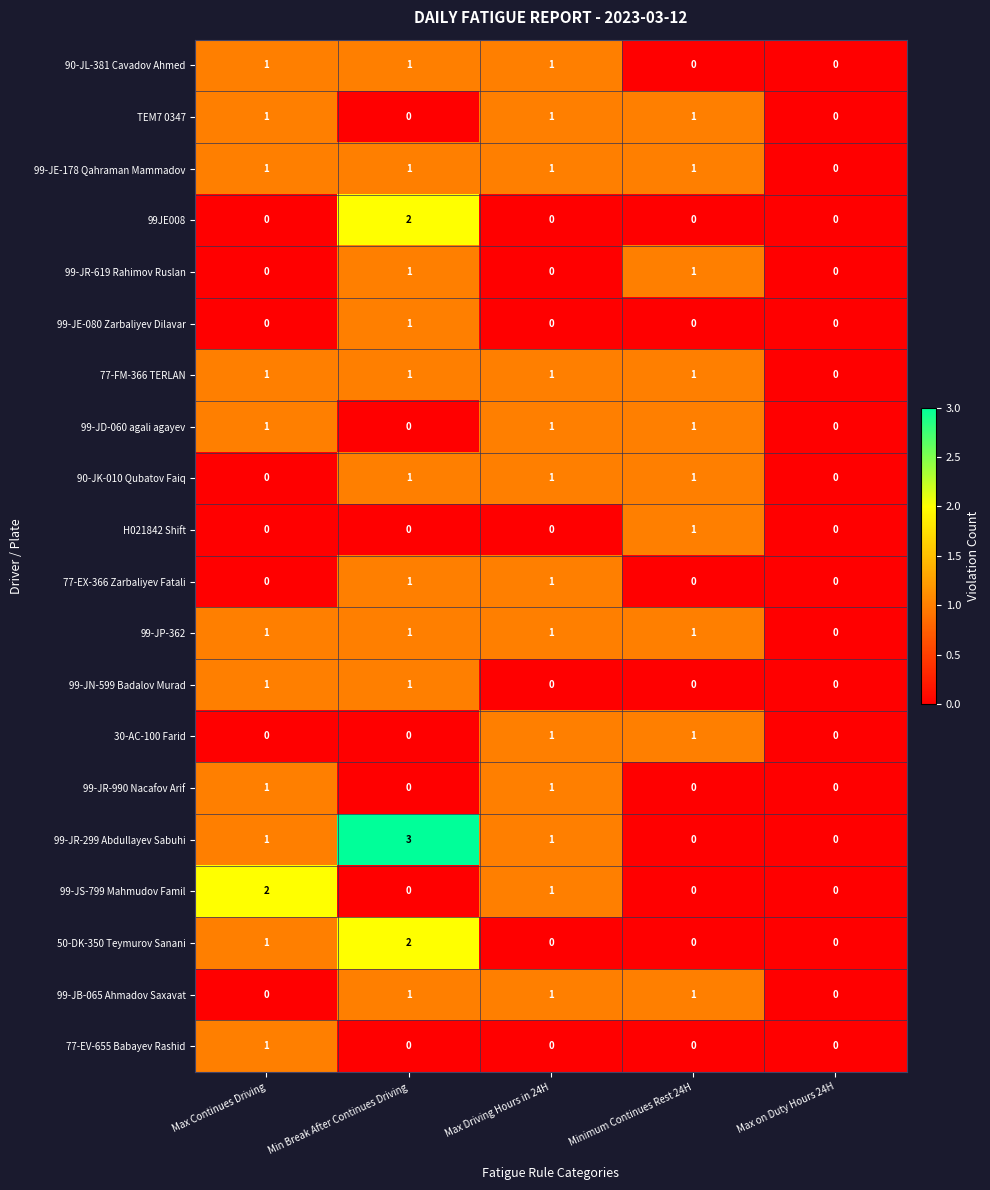

Which series has the widest spread of values?

99-JR-299 Abdullayev Sabuhi